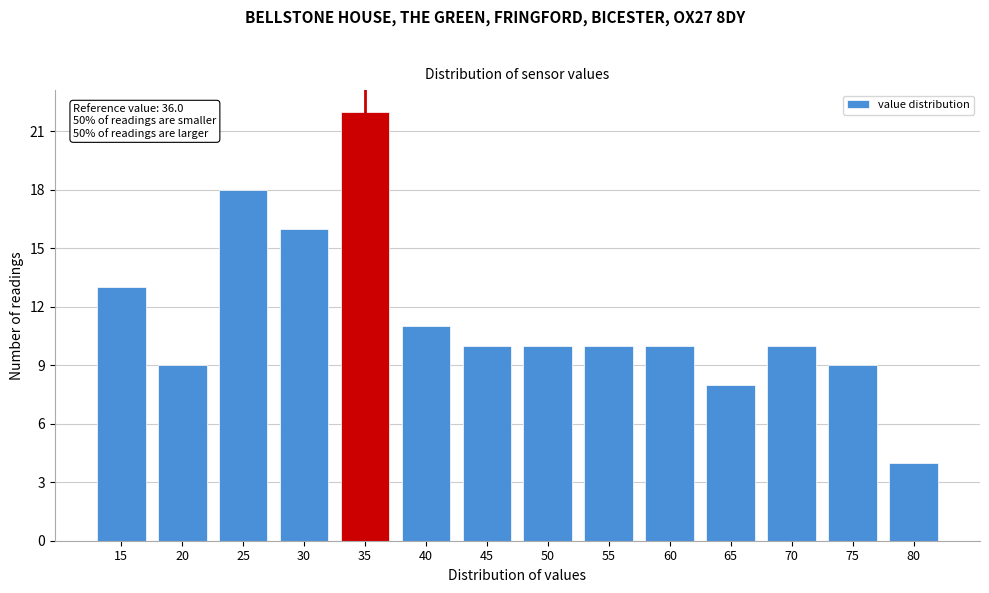

Reading right to left, what are all the values shown in this chart?

80=4	75=9	70=10	65=8	60=10	55=10	50=10	45=10	40=11	35=22	30=16	25=18	20=9	15=13